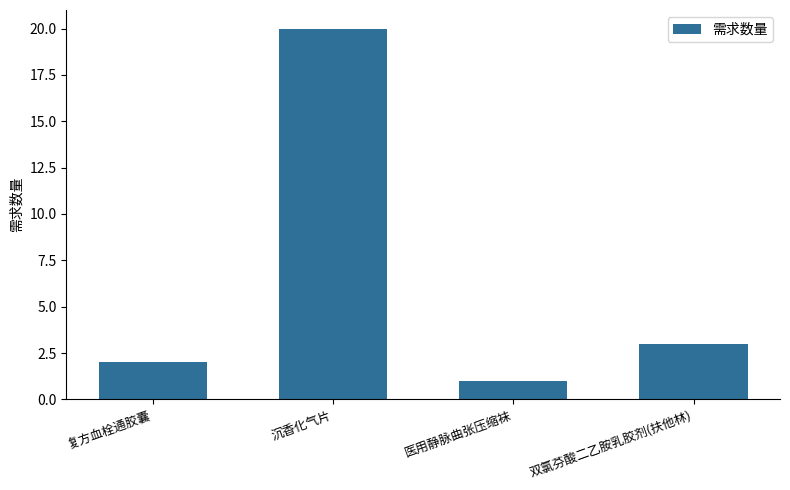

Reading left to right, transcribe all the data shown in this chart.

2	20	1	3